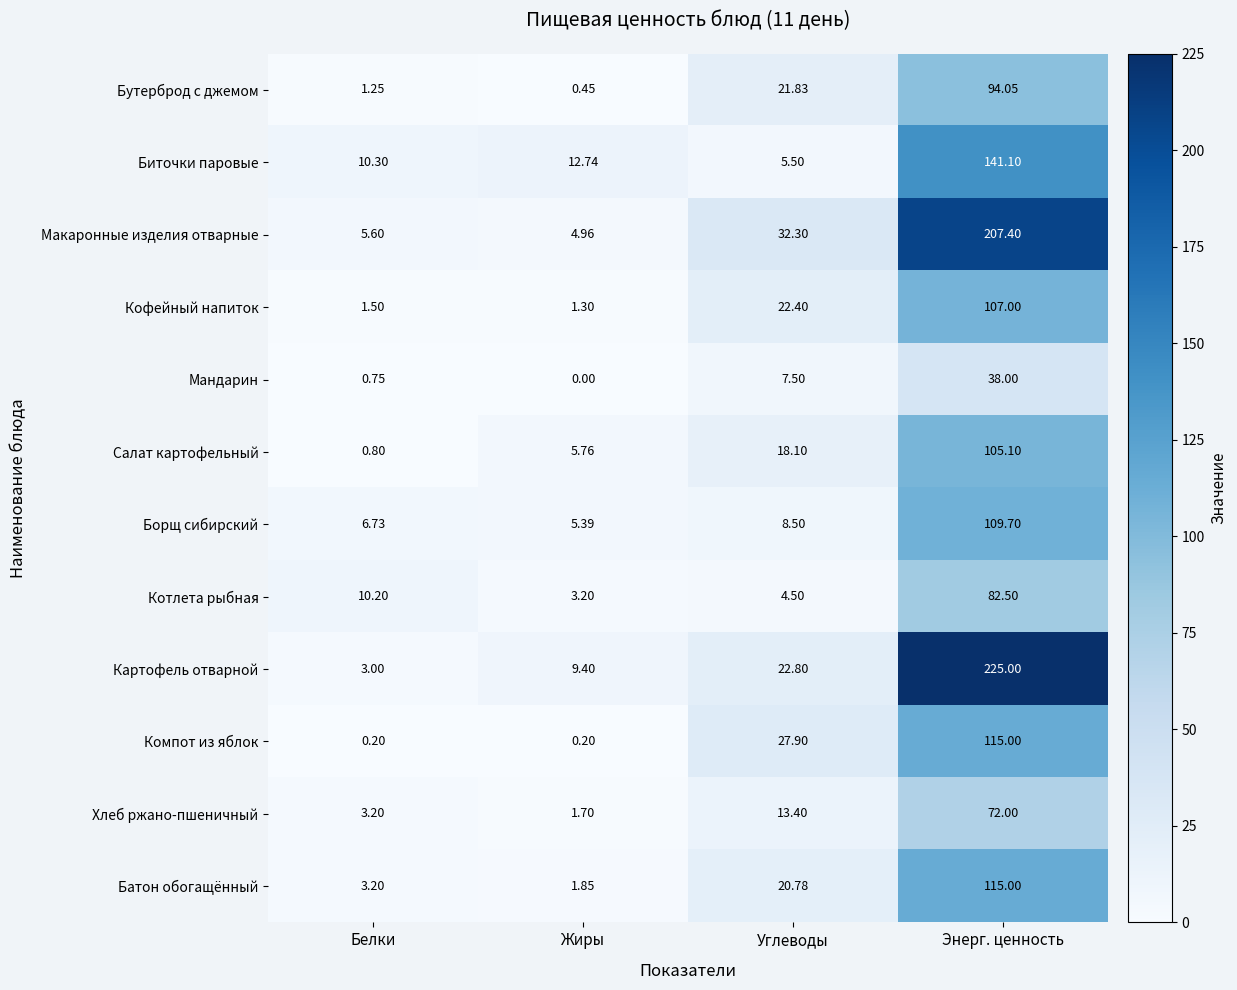

Rank the categories by Хлеб ржано-пшеничный value from lowest to highest.

Жиры, Белки, Углеводы, Энерг. ценность